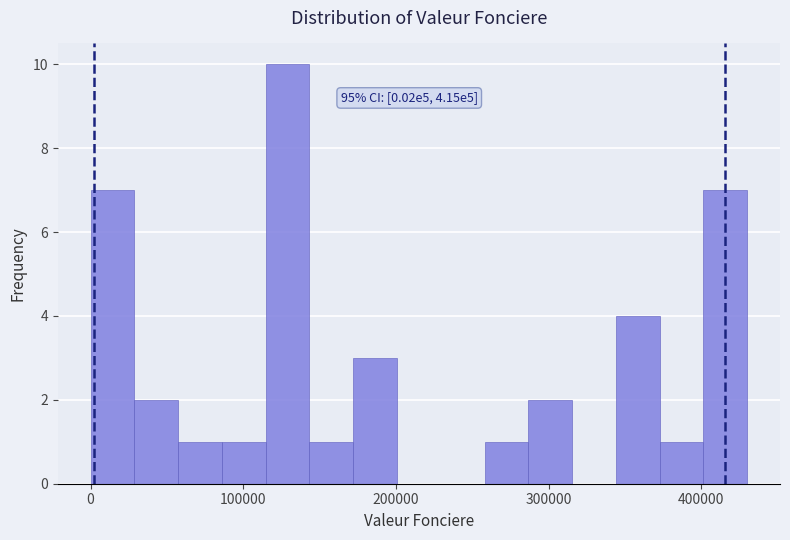

Read against the x-axis, roughly where is the centre of the tallest bar?

130000